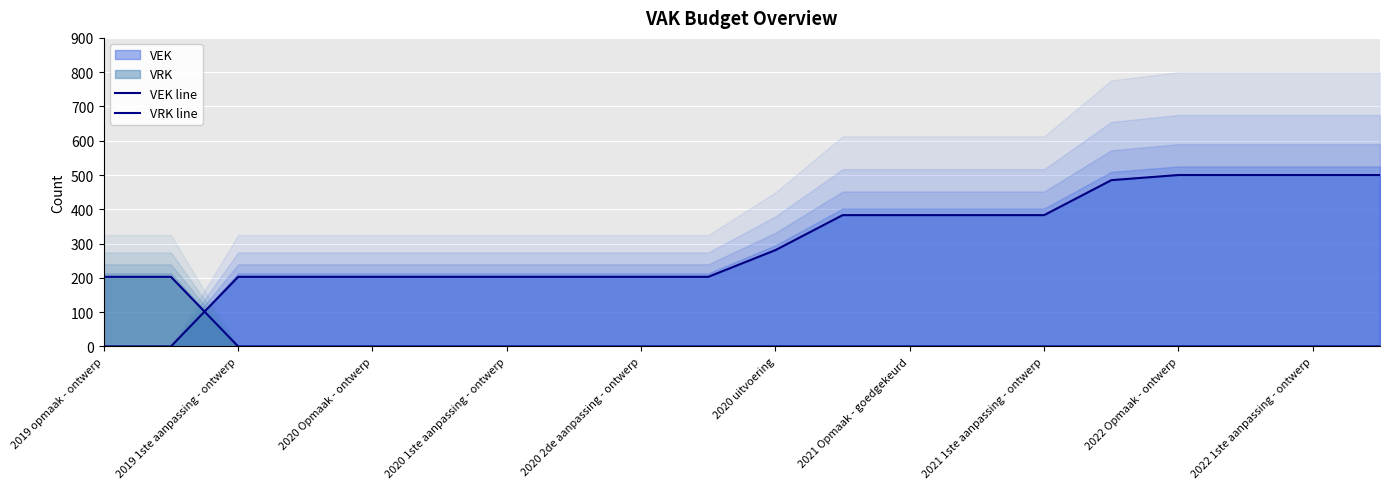

What is the highest value of the VRK line series?

203